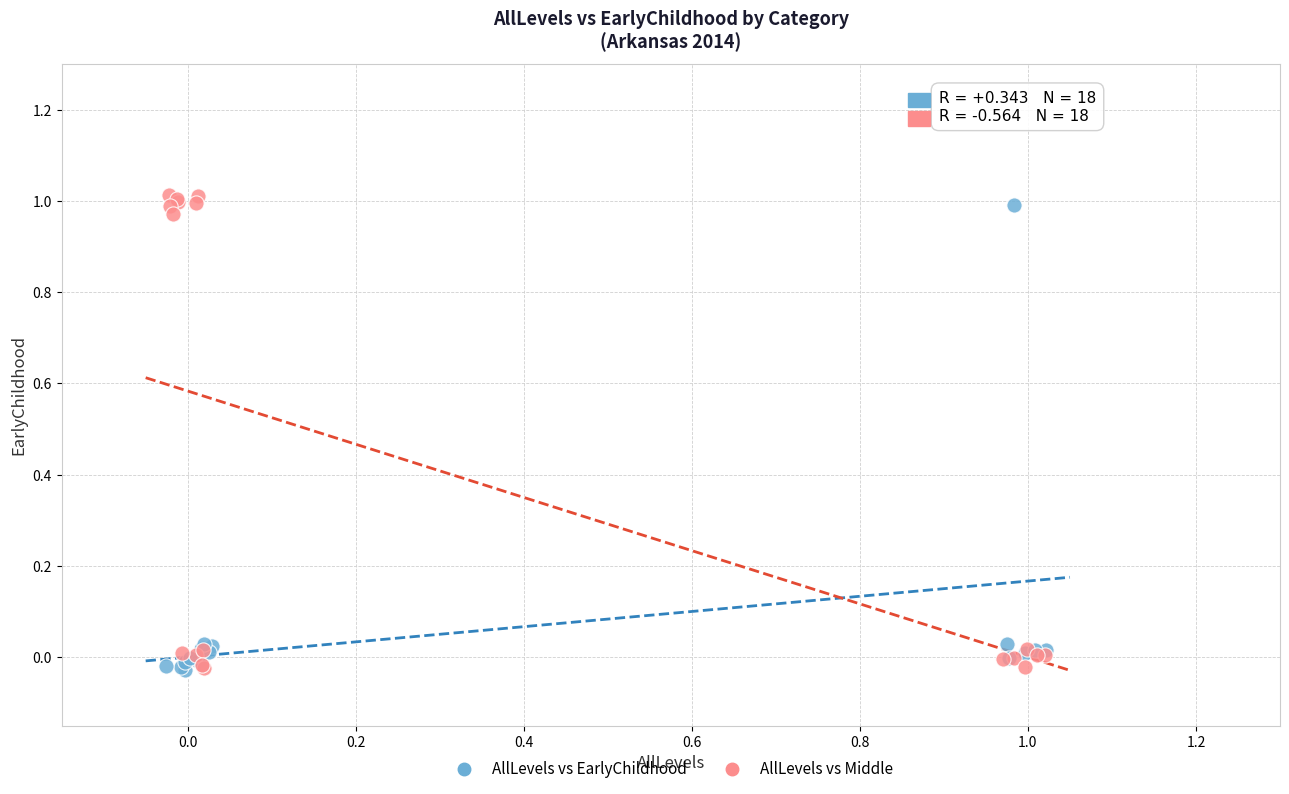

Which series has the widest spread of Y values?

AllLevels vs Middle